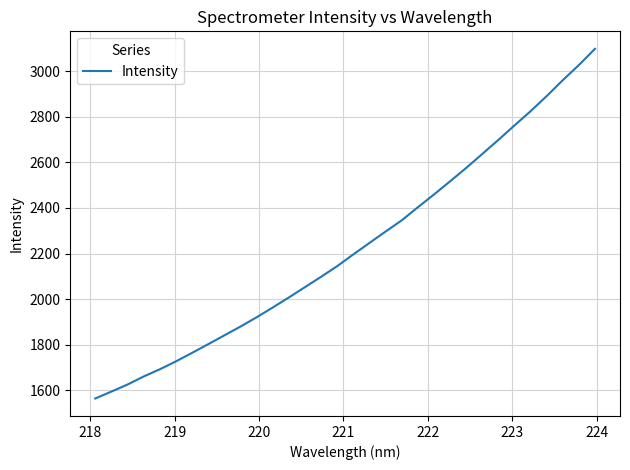

What is the maximum value shown in the chart?

3098.4